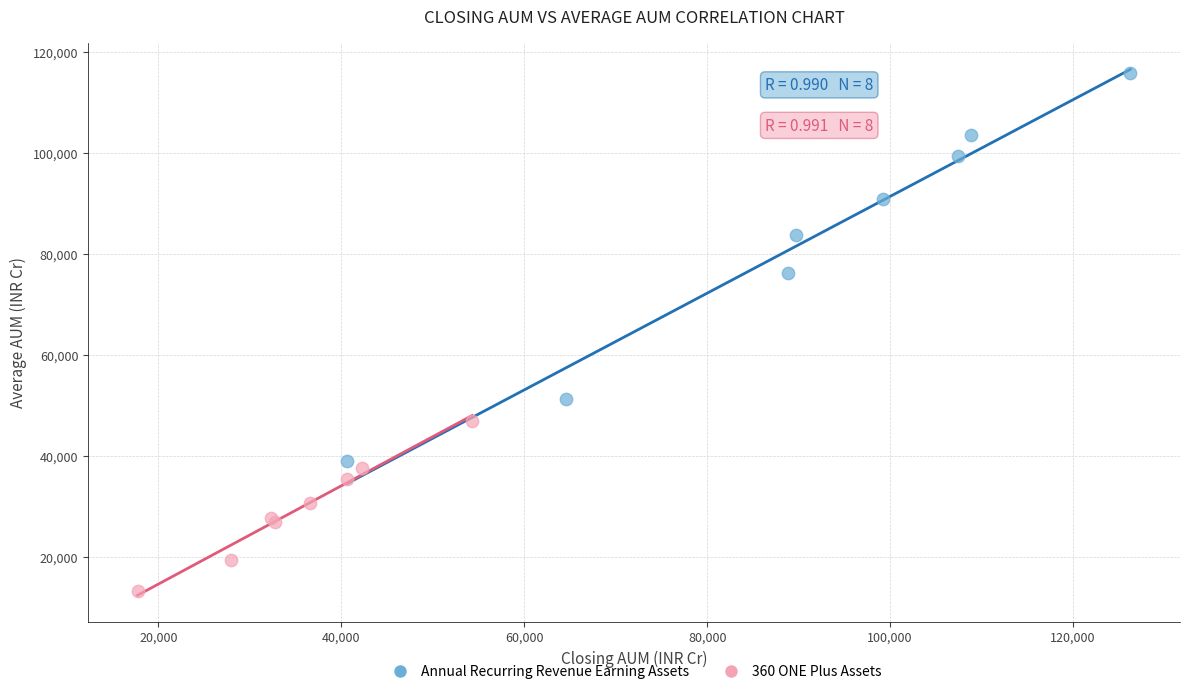

Which series reaches the maximum Y coordinate?

Annual Recurring Revenue Earning Assets